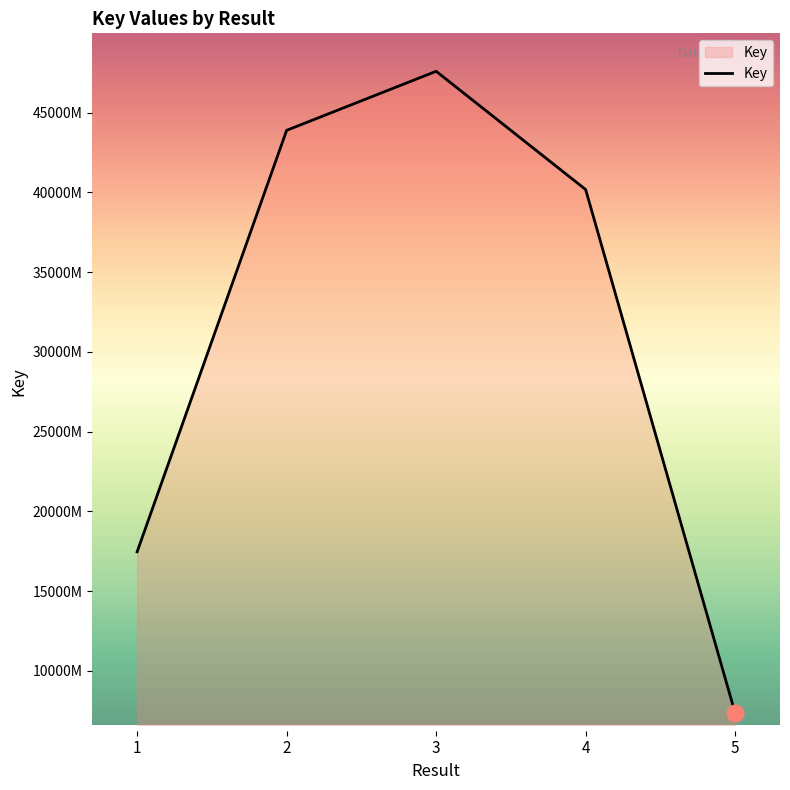

Rank the categories by value from highest to lowest.

3, 2, 4, 1, 5